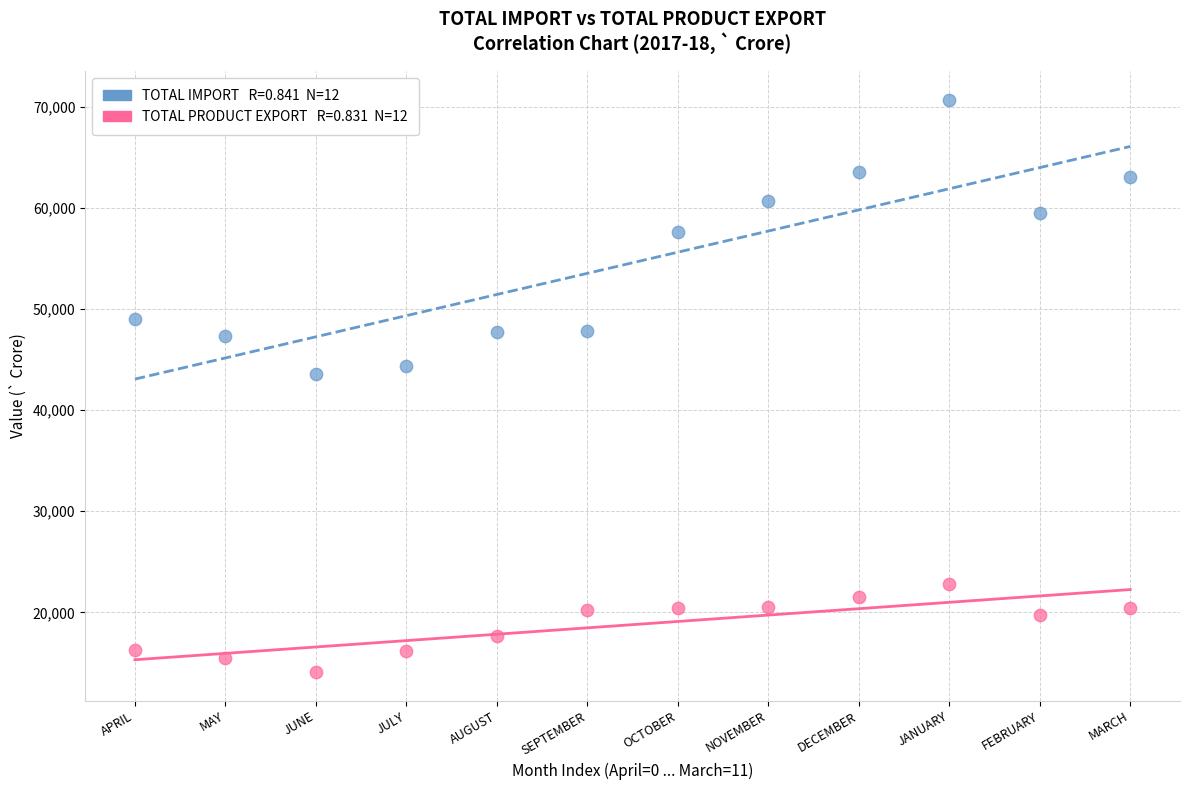

Across all data points, what is the range of Y values (max minus min)?

56603.8